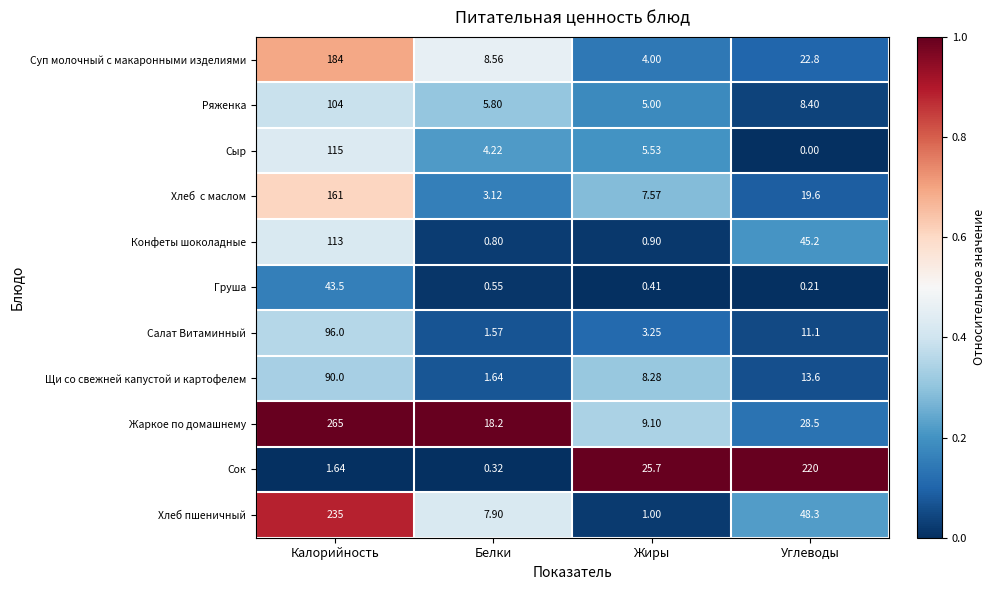

At which label does Хлеб пшеничный reach its minimum?

Жиры